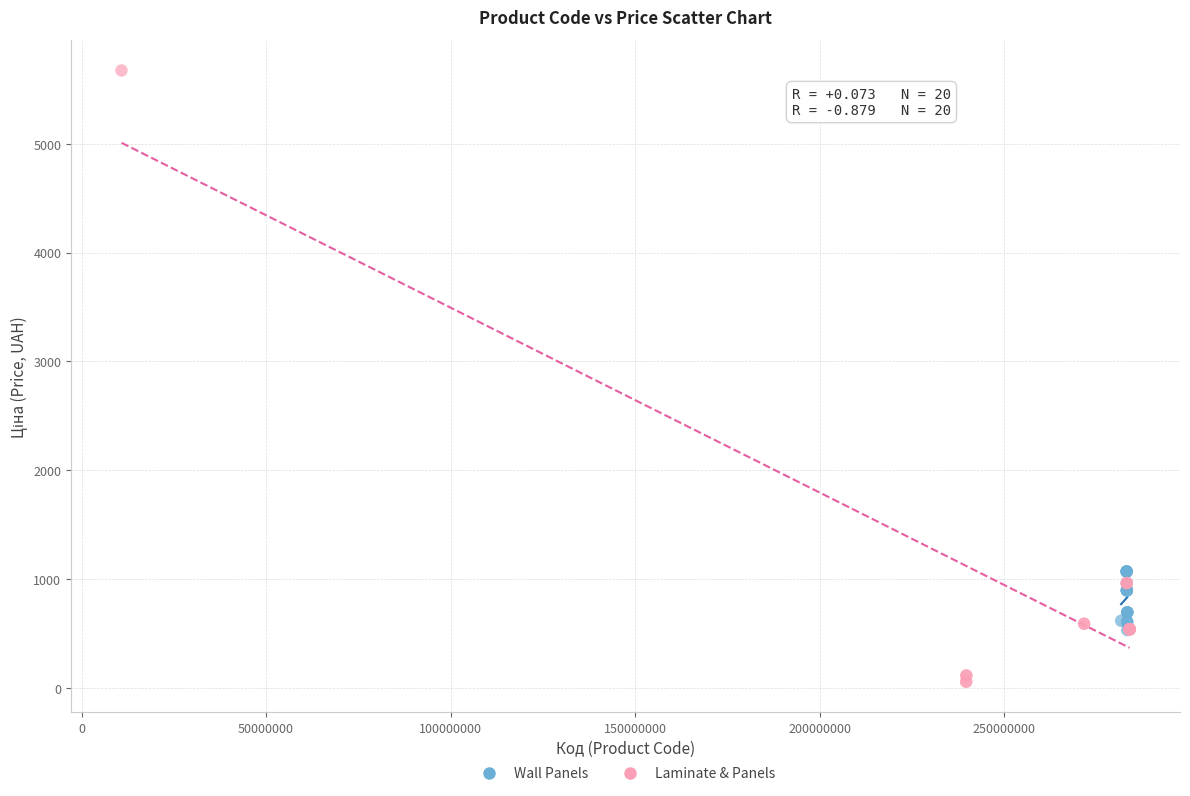

Which series reaches the maximum Y coordinate?

Laminate & Panels